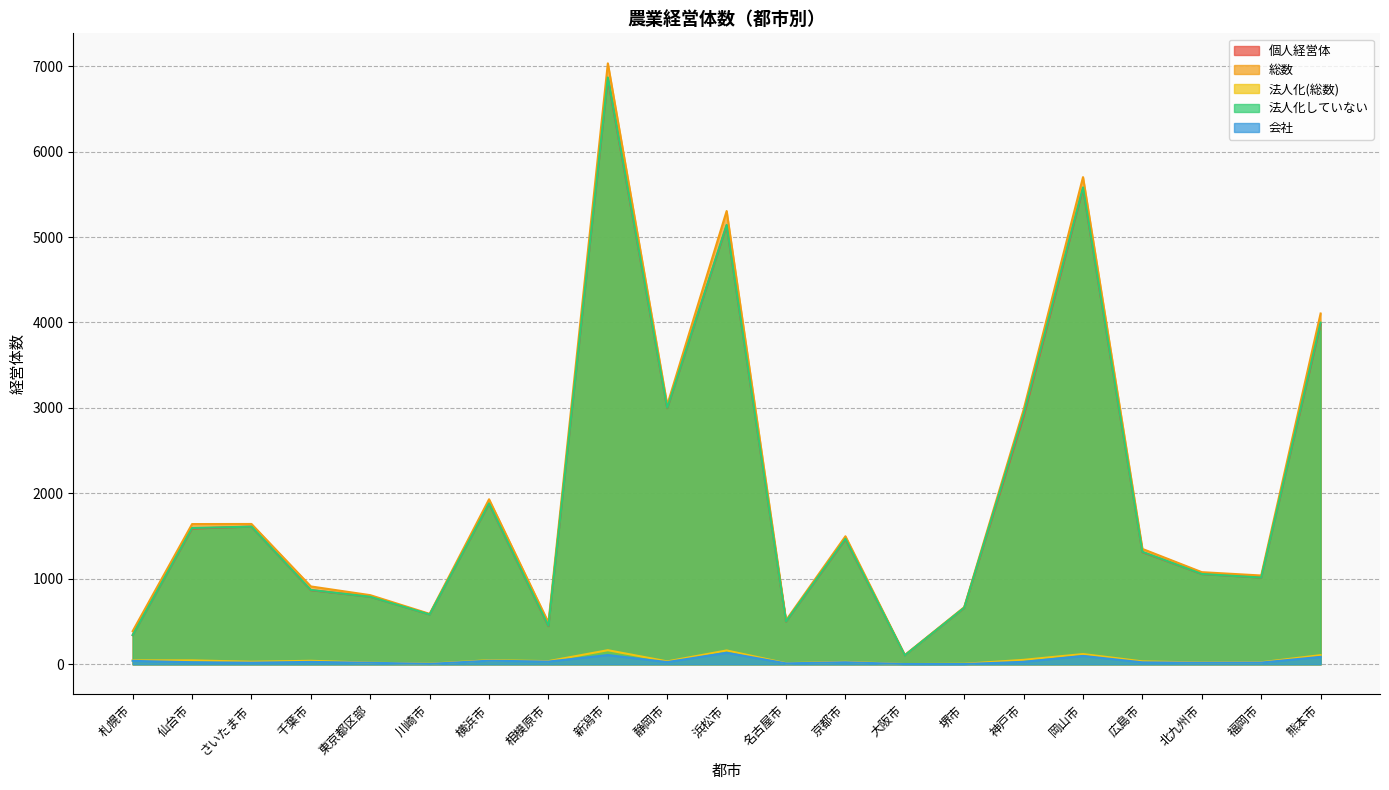

Is the value of 法人化(総数) at 福岡市 greater than the value of 法人化していない at 浜松市?

No